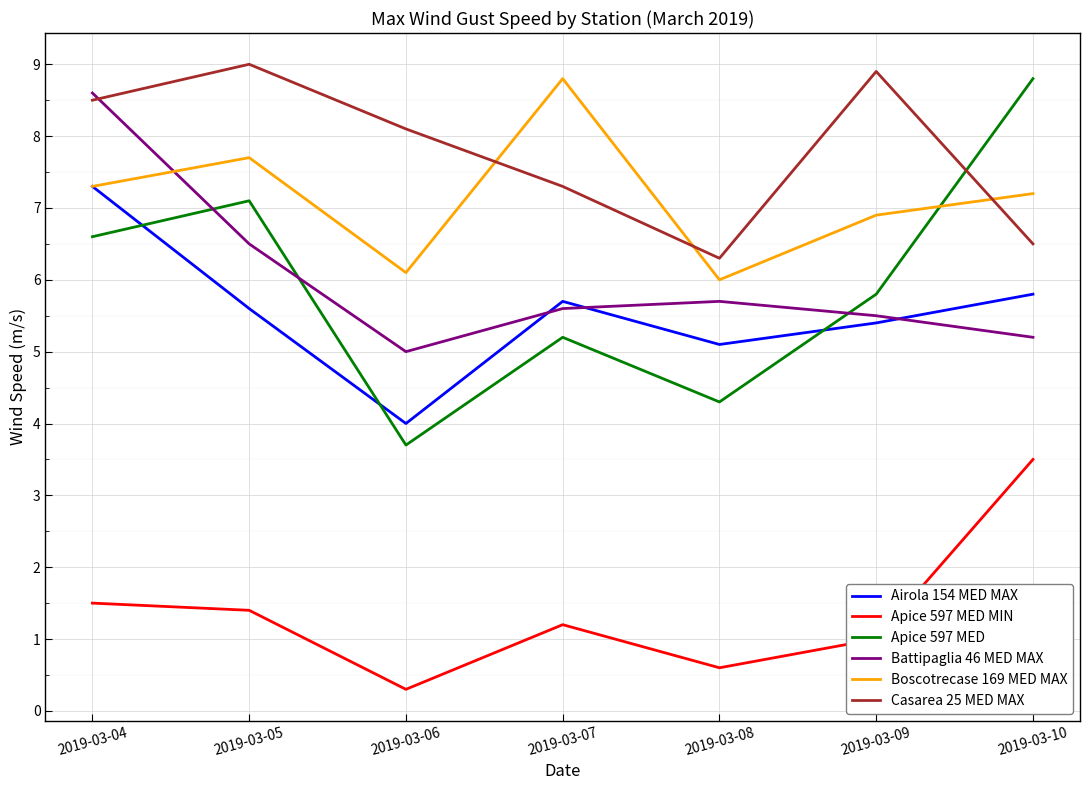

Between which two adjacent categories do Battipaglia 46 MED MAX and Apice 597 MED first intersect?

2019-03-04 and 2019-03-05